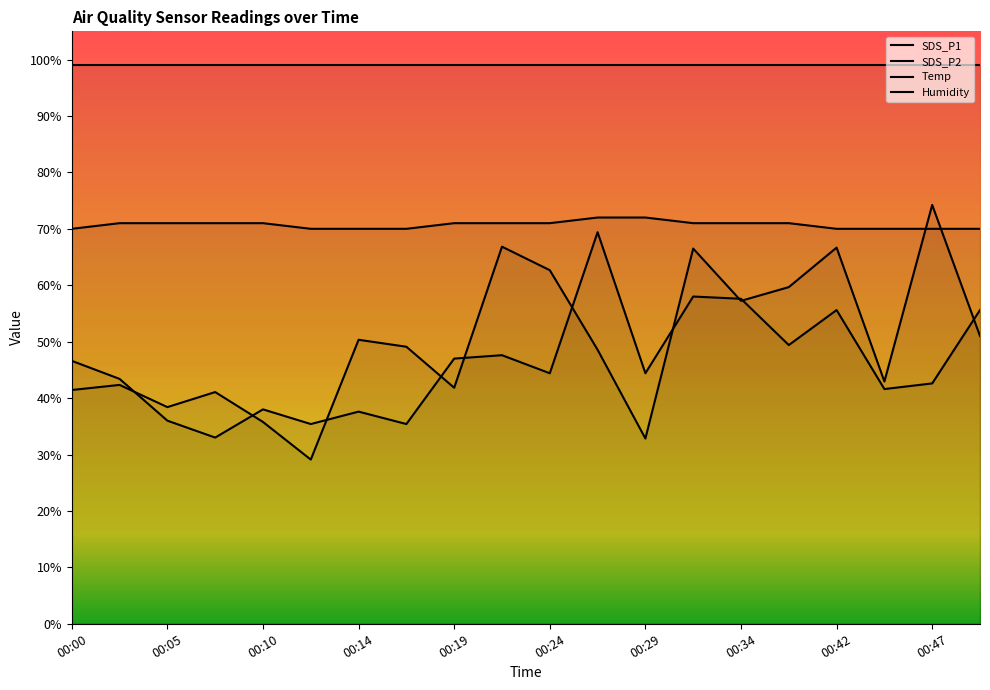

True or false: Temp and SDS_P1 intersect in this chart.

True